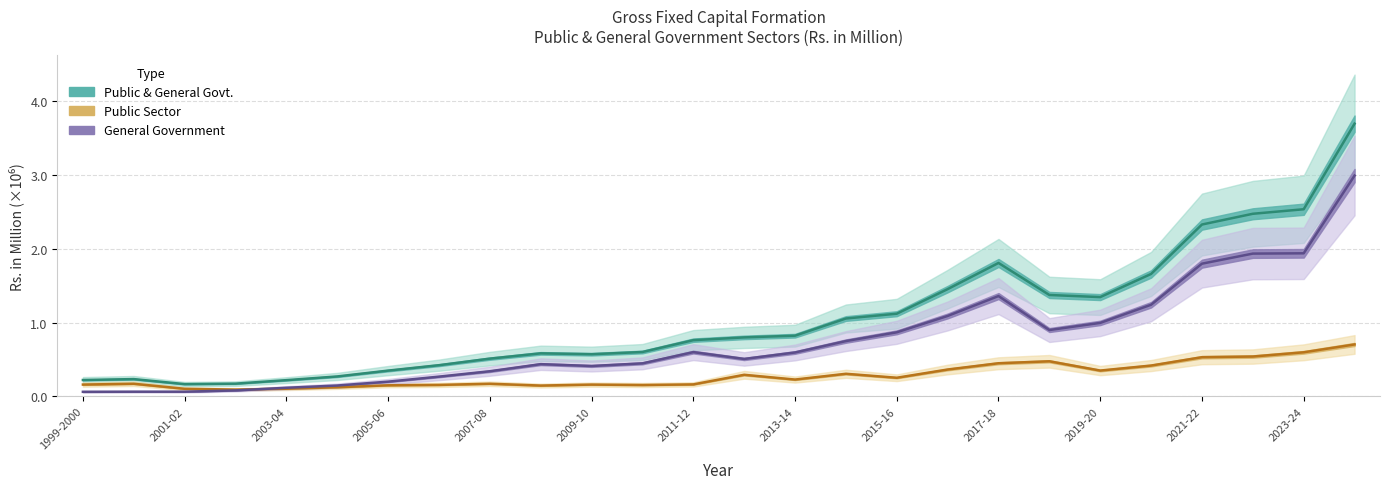

The General Government series shows 0.6 at 2013-14. True or false?

True